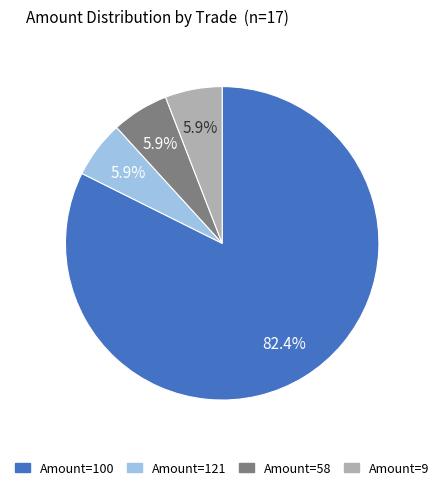

Is there a majority slice in this chart?

Yes